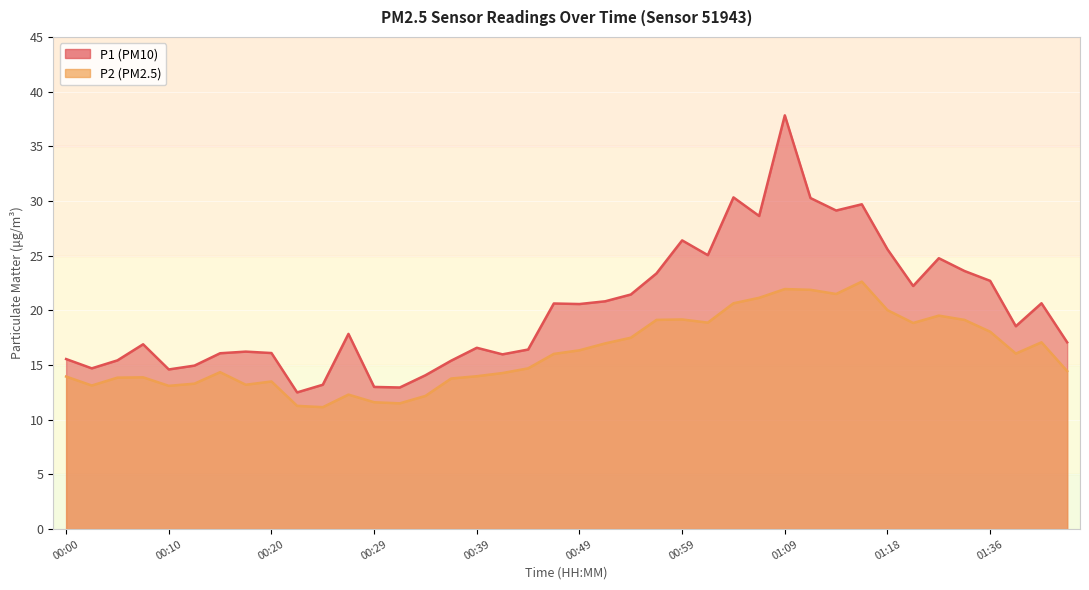

True or false: P1 and P2 cross at least once.

False